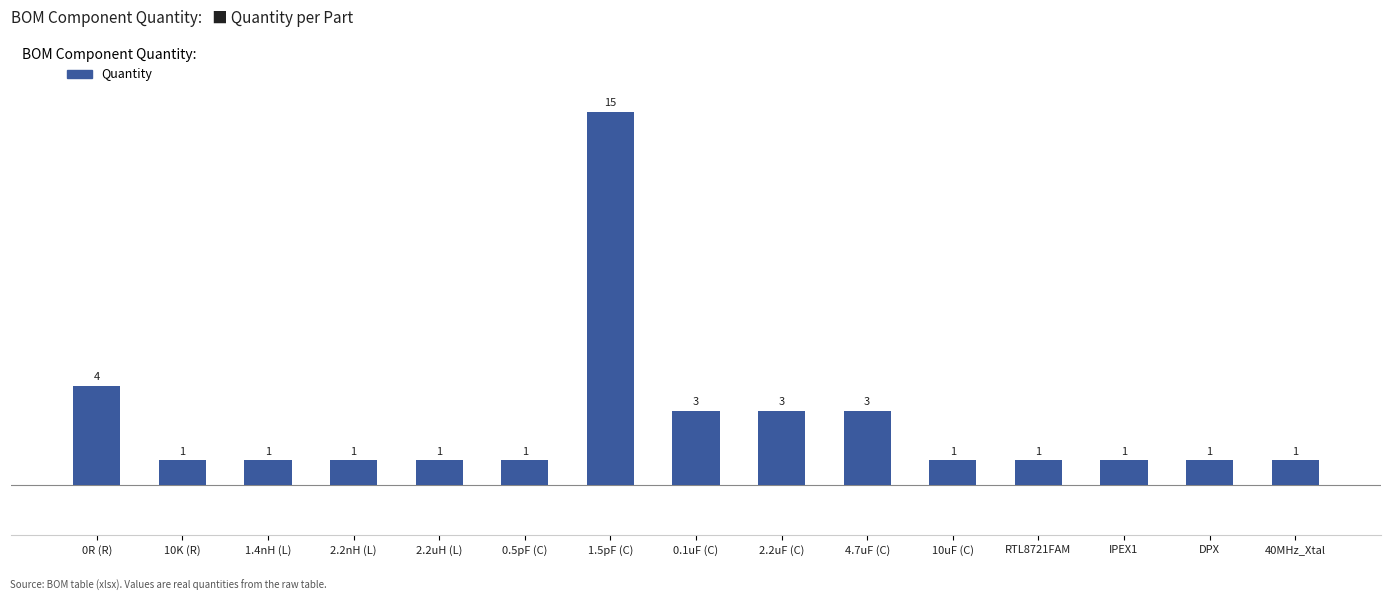

What is the ratio of the value at 4.7uF (C) to the value at 1.4nH (L)?

3.0